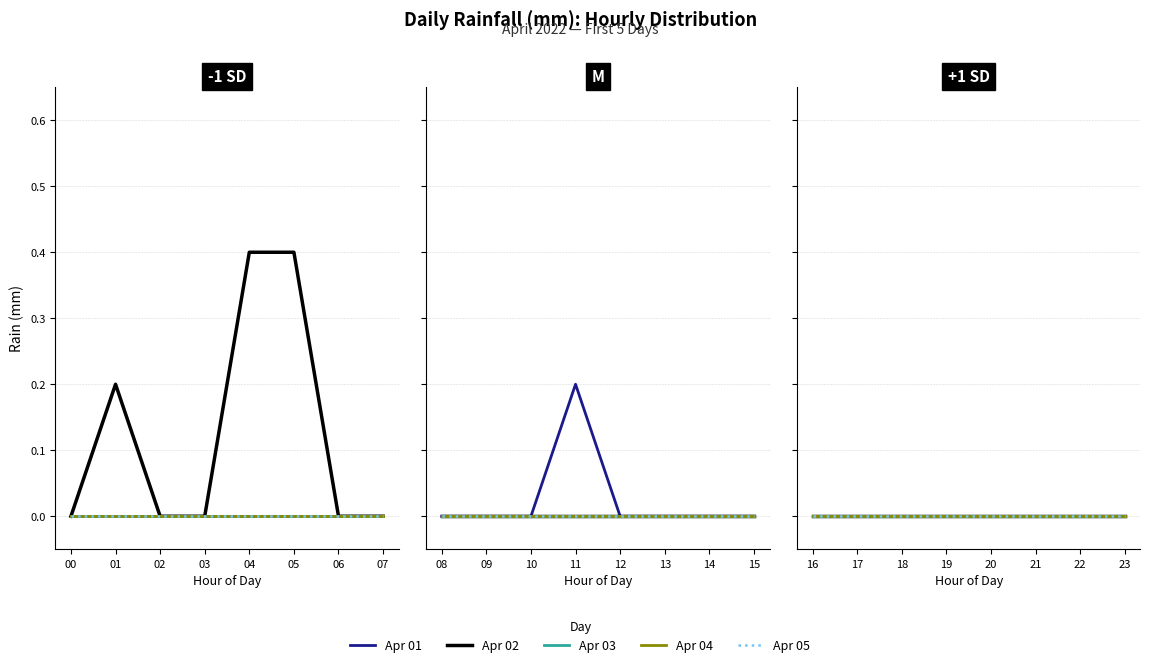

At which category does the chart reach its minimum across all series?

00:00